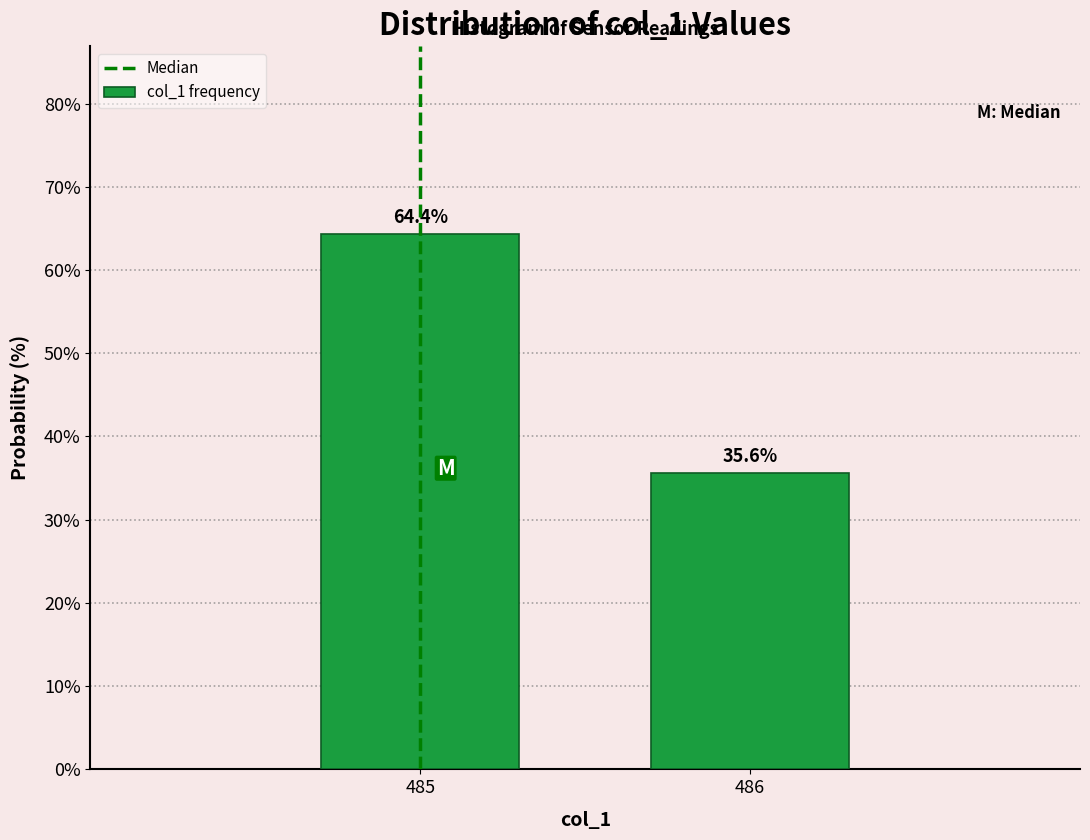

Reading right to left, what are all the values shown in this chart?

486=35.6	485=64.4